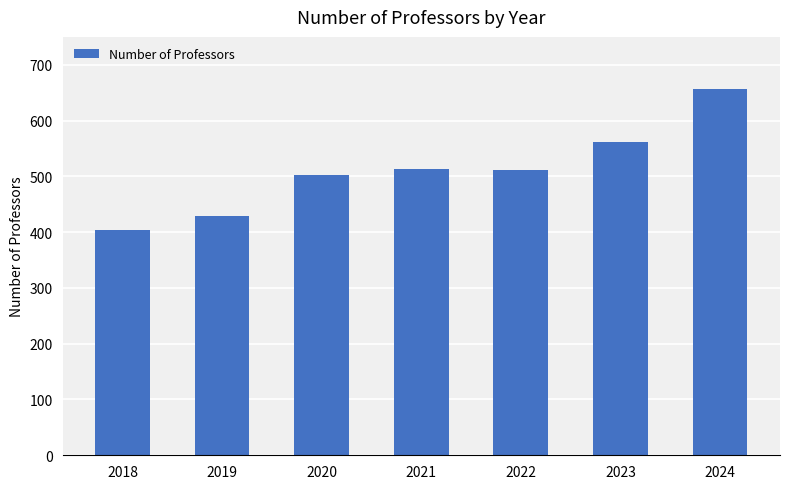

How many values are between 429 and 561?

5